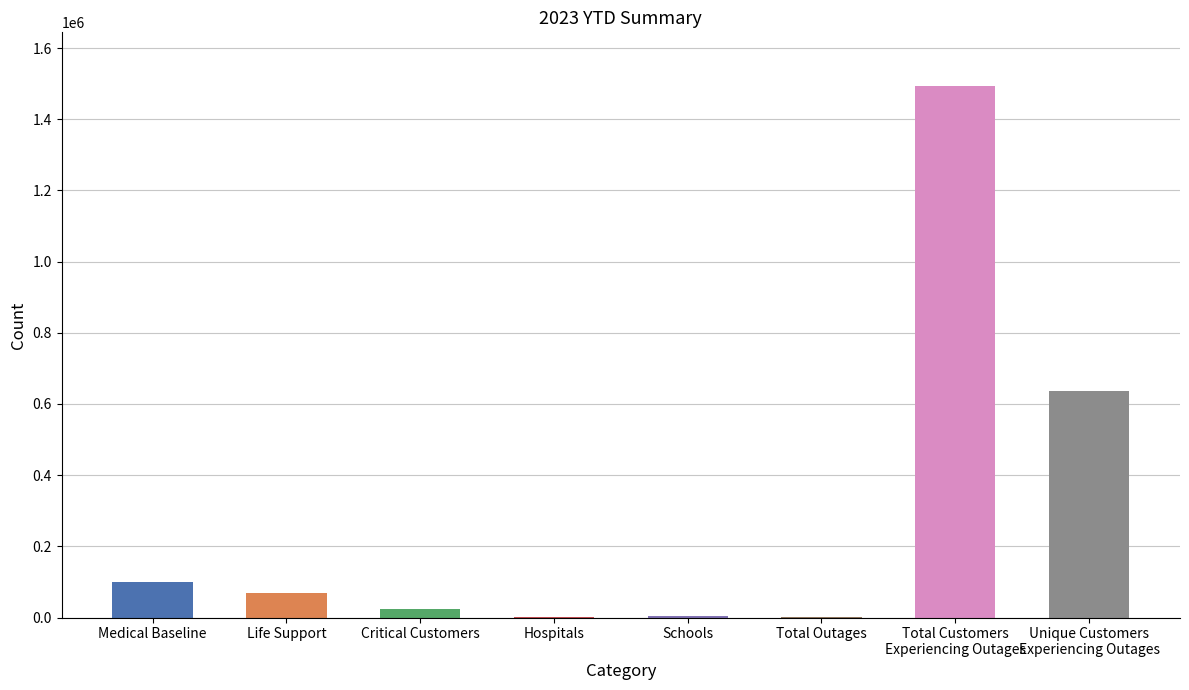

How many categories are shown in the chart?

8